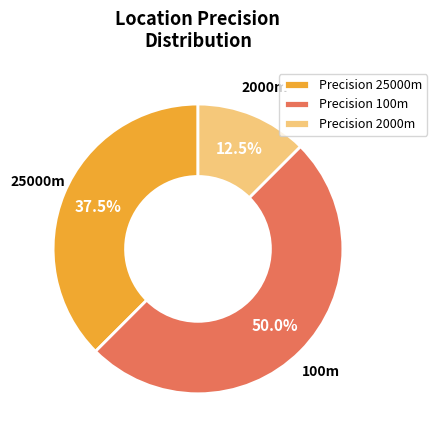

Does Precision 2000m account for over 50% of the chart?

No